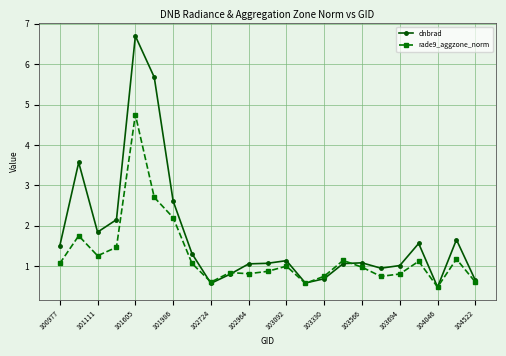

True or false: rade9_aggzone_norm has more than 2 interior local peaks.

True